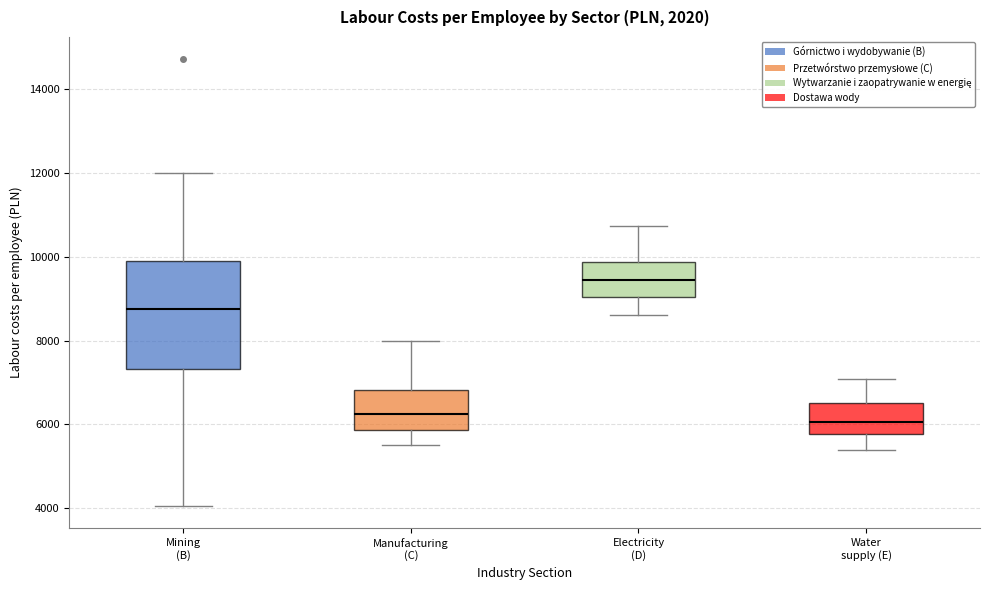

Which box has the lowest median line?

Water supply (E)